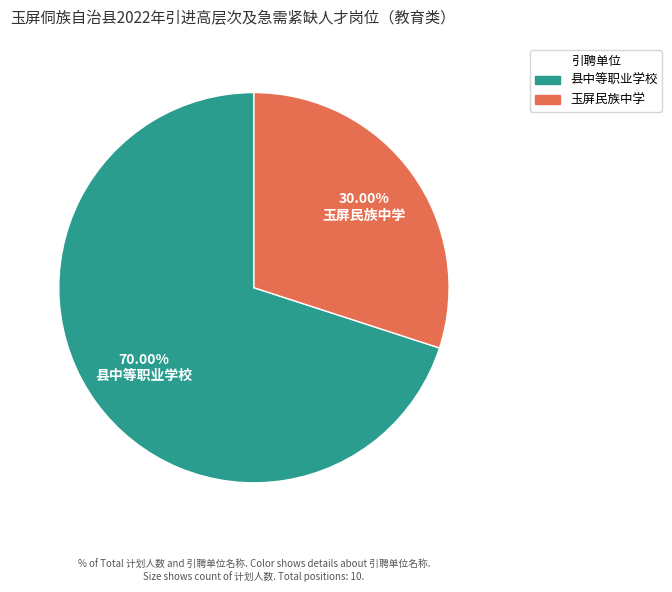

Is the sum of 县中等职业学校 and 玉屏民族中学 greater than half?

Yes